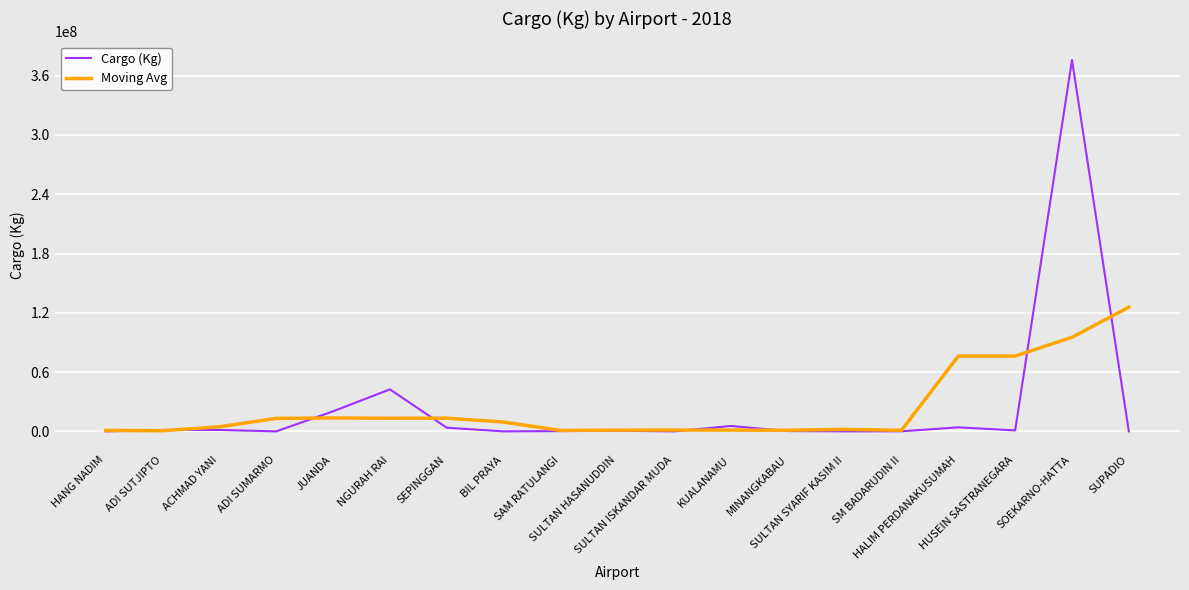

What is the maximum value shown in the chart?

375899635.0